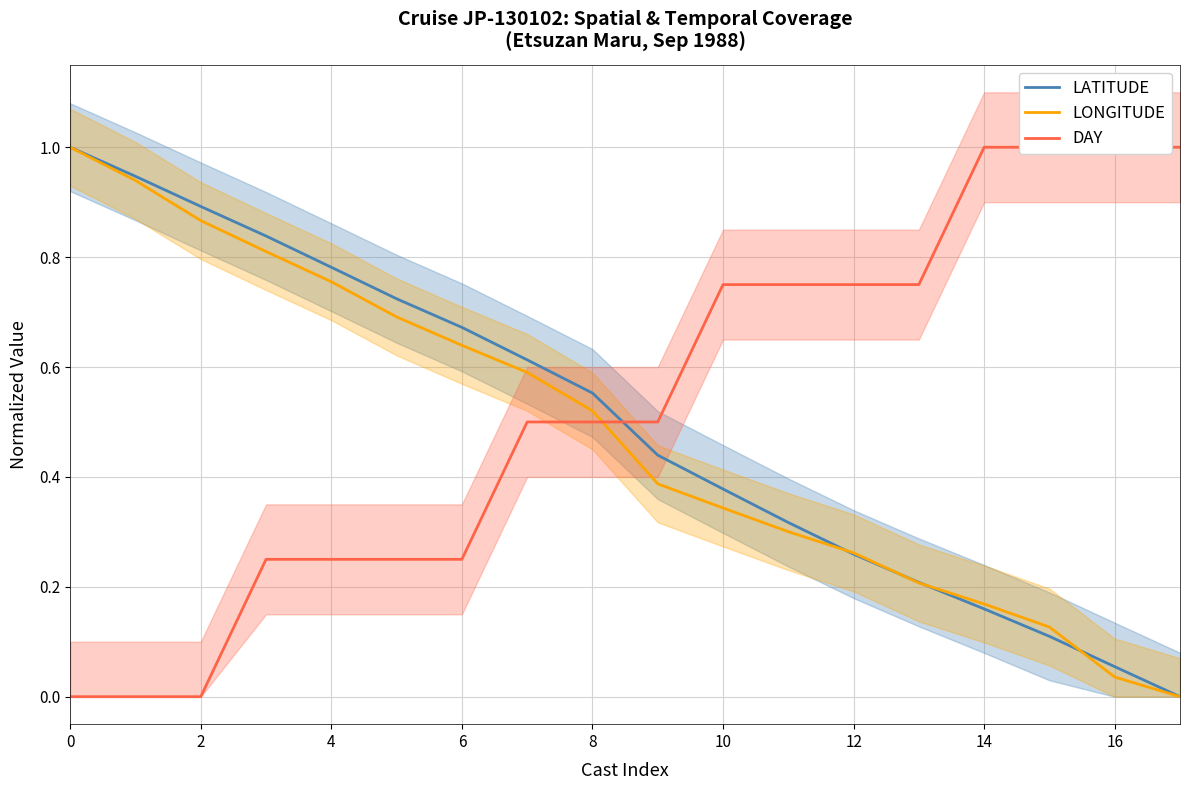

True or false: LATITUDE and LONGITUDE cross at least once.

True